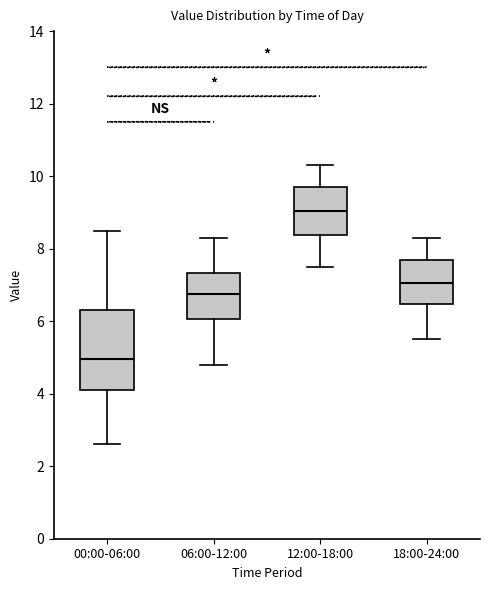

Comparing the boxes themselves (not the whiskers), which one is the tallest?

00:00-06:00